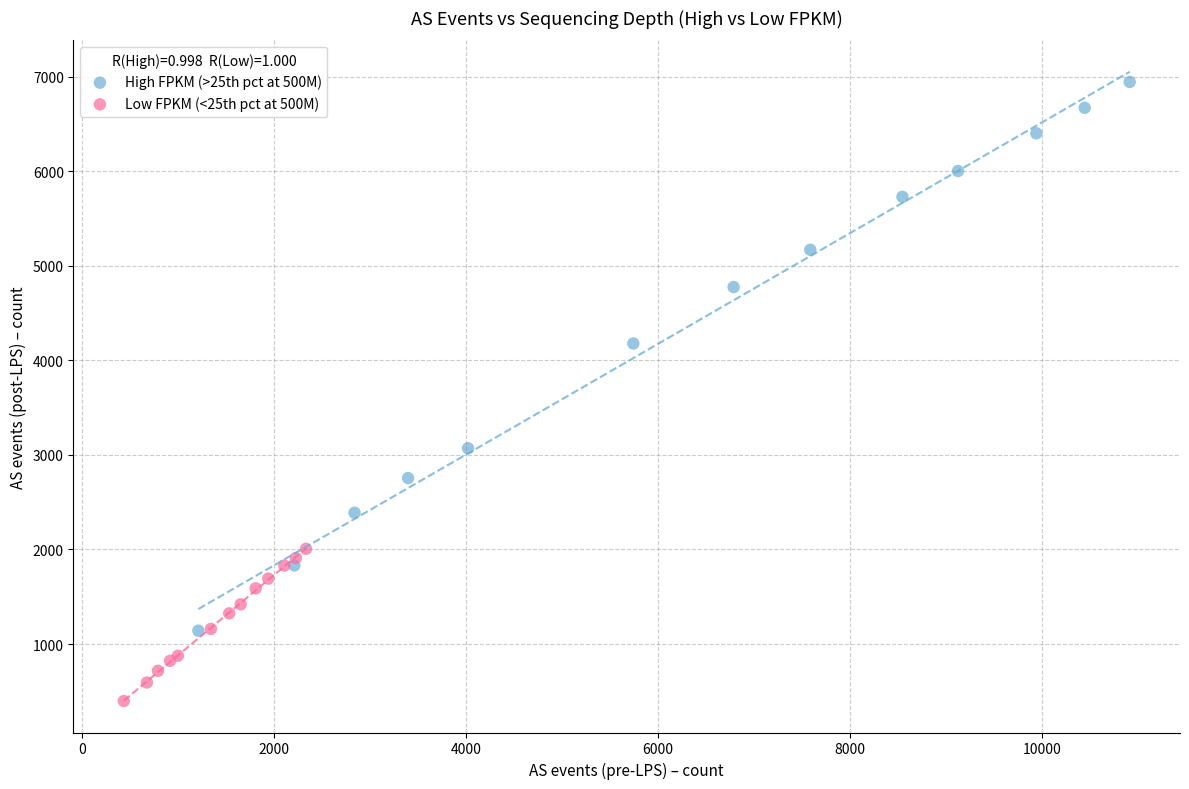

Which series reaches the minimum Y coordinate?

Low FPKM (<25th pct at 500M)